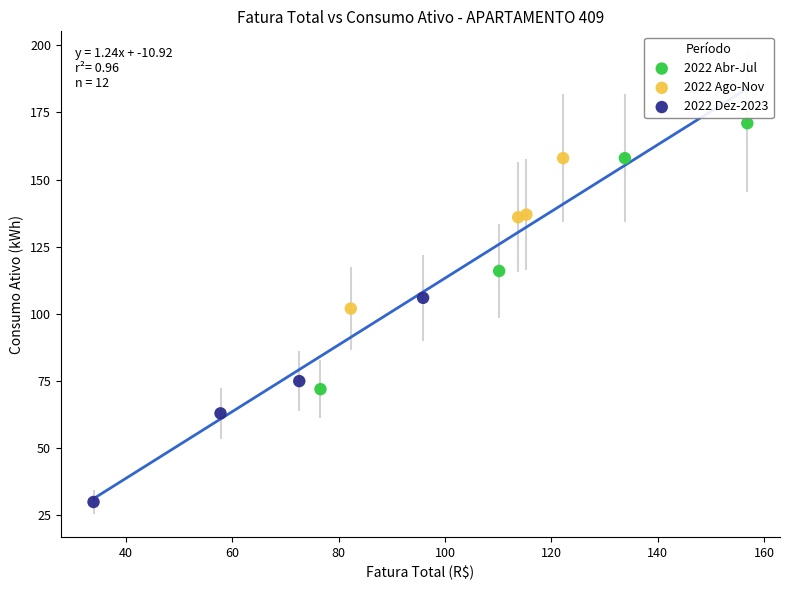

What are all the series names shown in the legend?

2022 Abr-Jul, 2022 Ago-Nov, 2022 Dez-2023